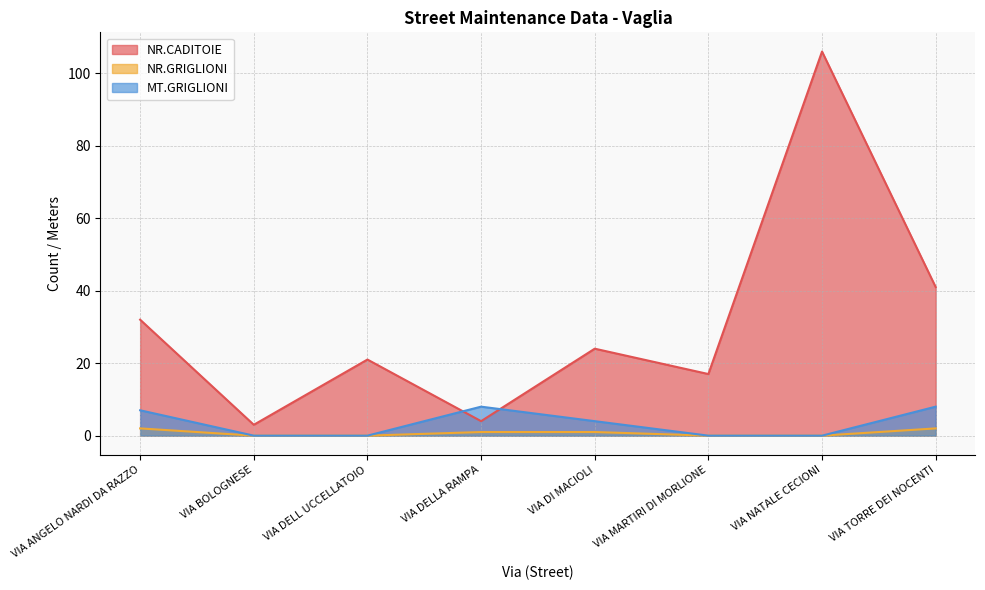

Which series has the largest total across all categories?

NR.CADITOIE